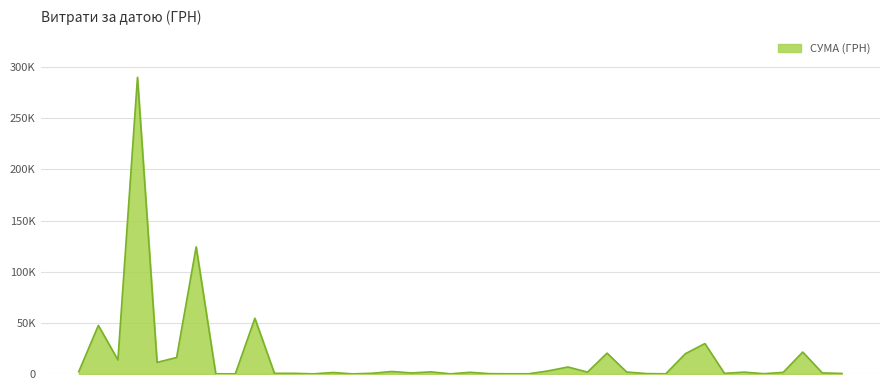

At which category does the data reach its first local peak?

25.04.2017